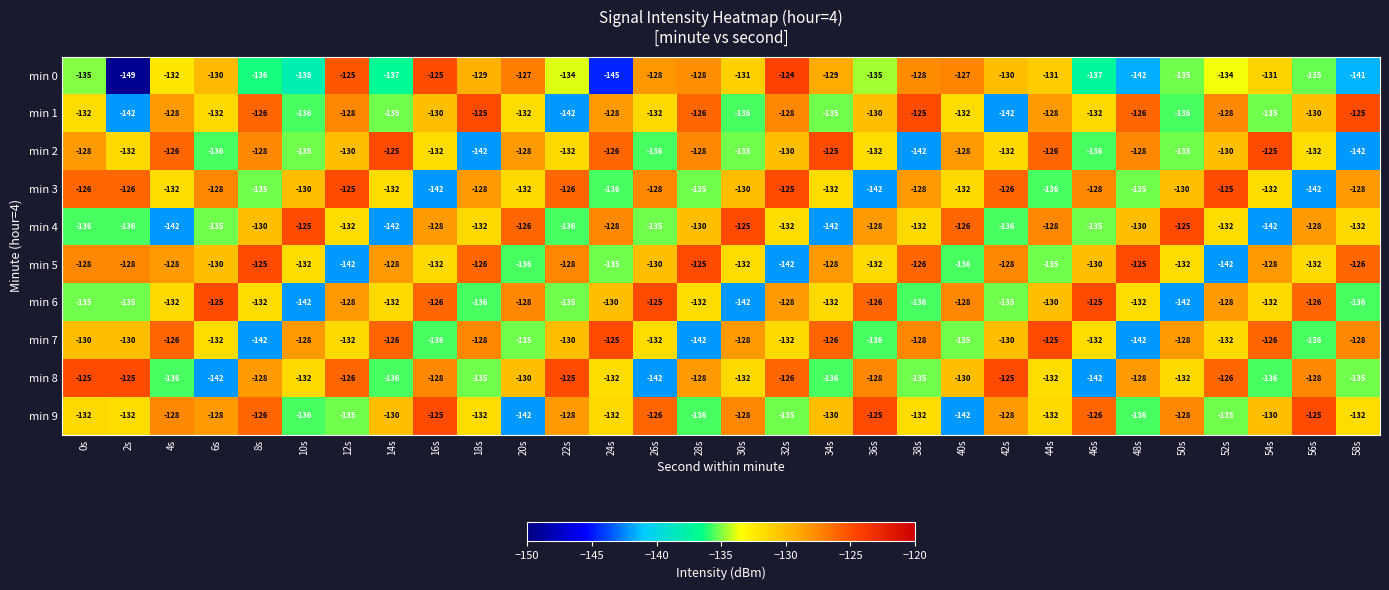

What is the highest value of the min 2 series?

-125